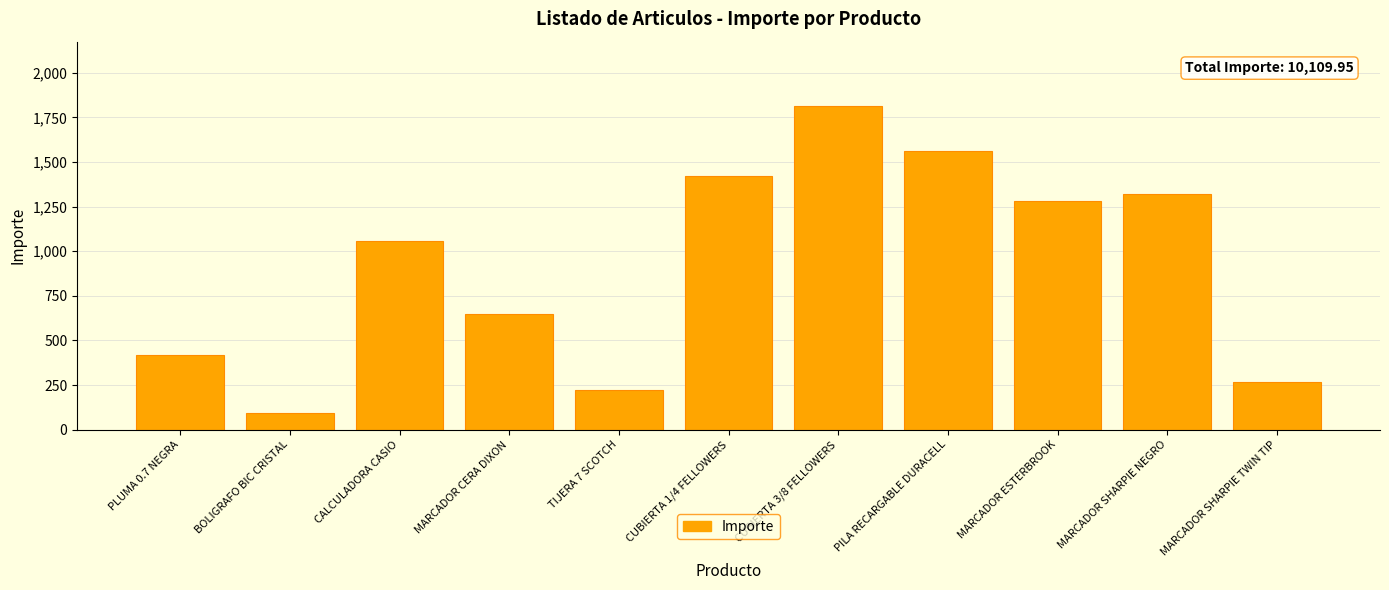

True or false: the data shows 403.7 at MARCADOR SHARPIE TWIN TIP.

False